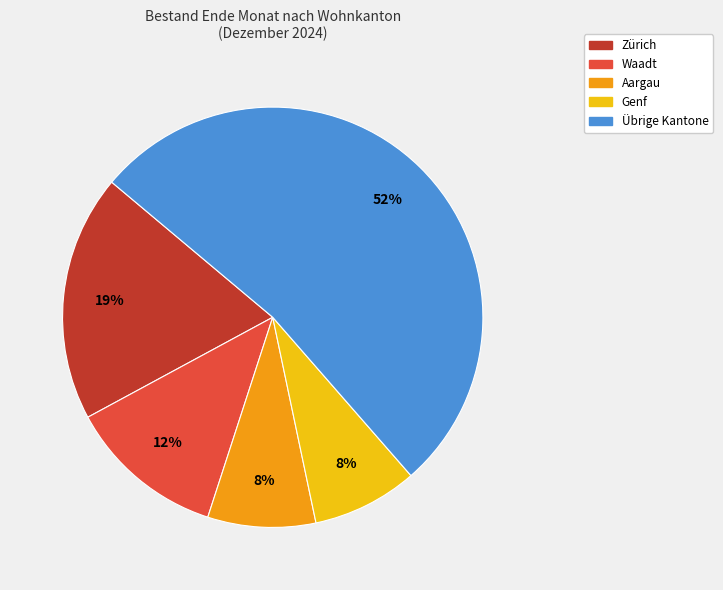

To the nearest percent, what is the average slice percentage?

20%